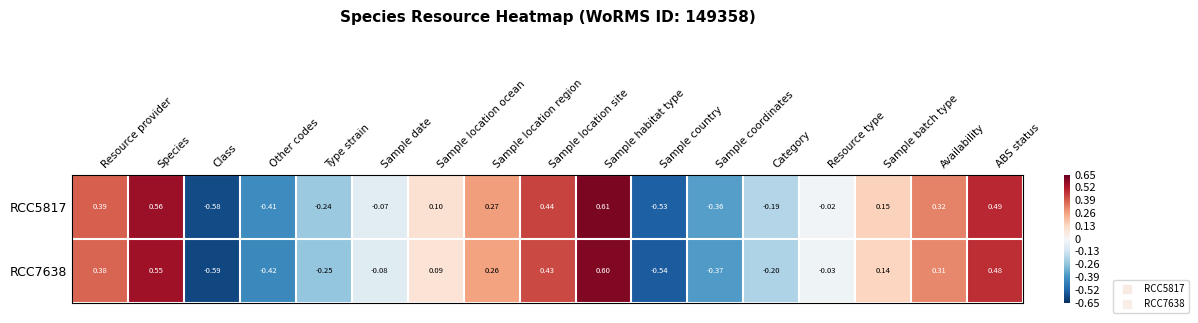

What is the total value across all series at Sample location ocean?

0.2